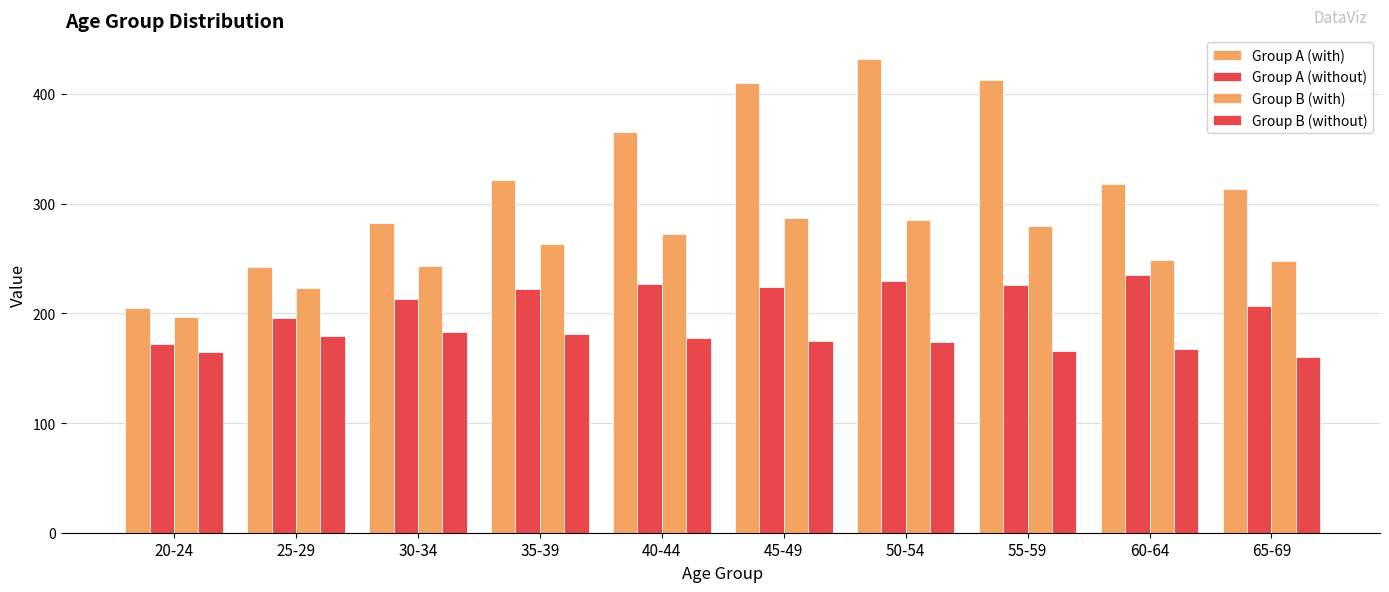

How many data points in Group B (without) are less than 174?

5